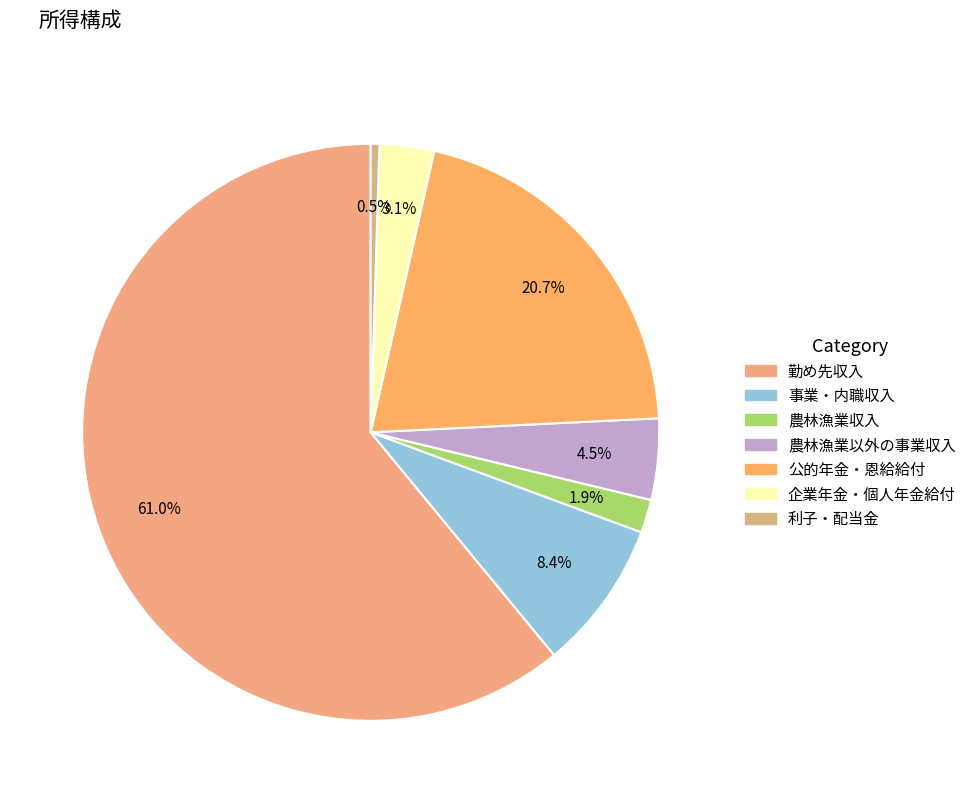

How many segments does this pie chart have?

7